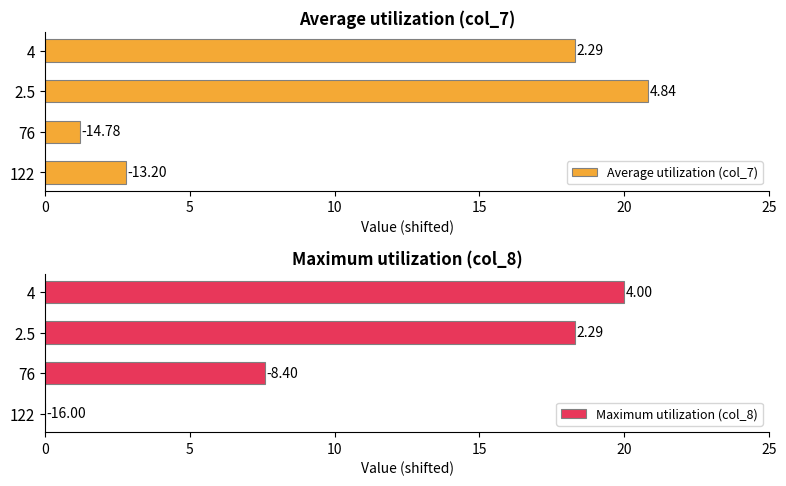

What is the sum of all Average utilization (col_7) values?

43.1